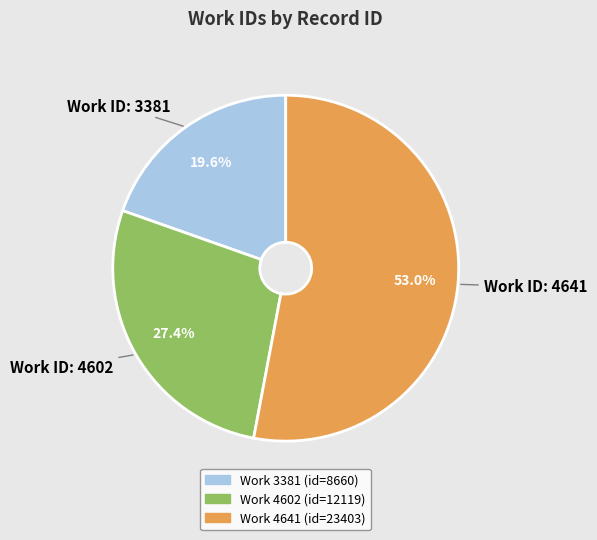

Does any single category account for the majority?

Yes